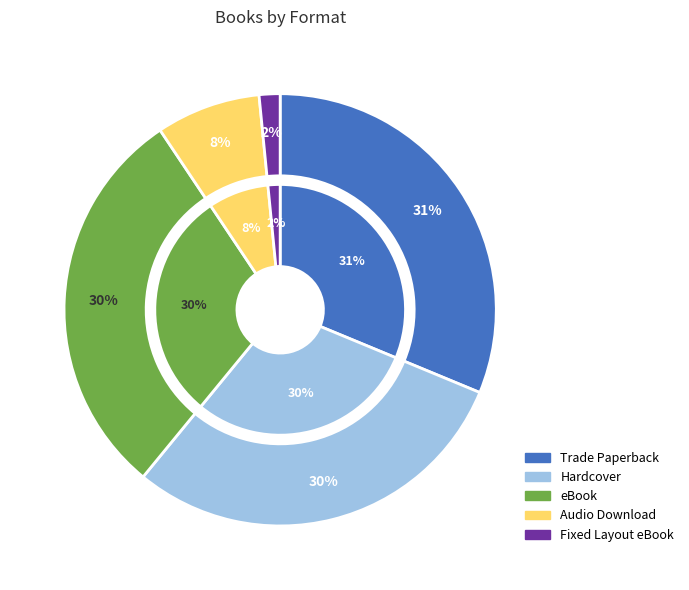

How many segments does this pie chart have?

5